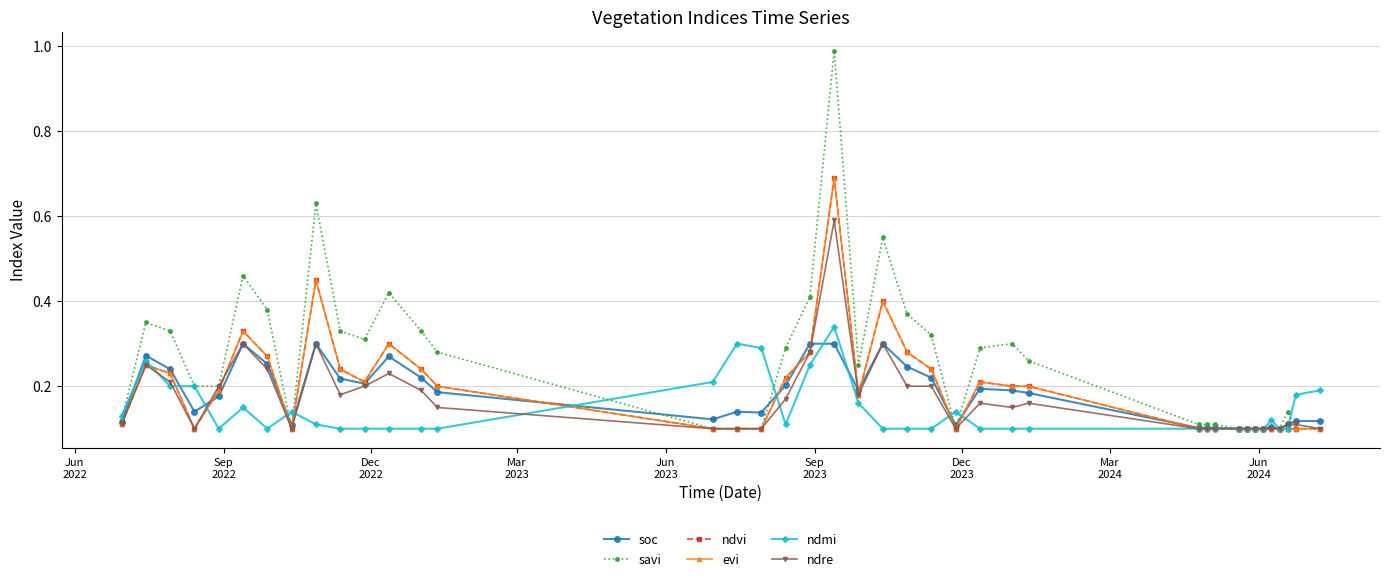

Count the ndvi values in the range 0 to 1.

40